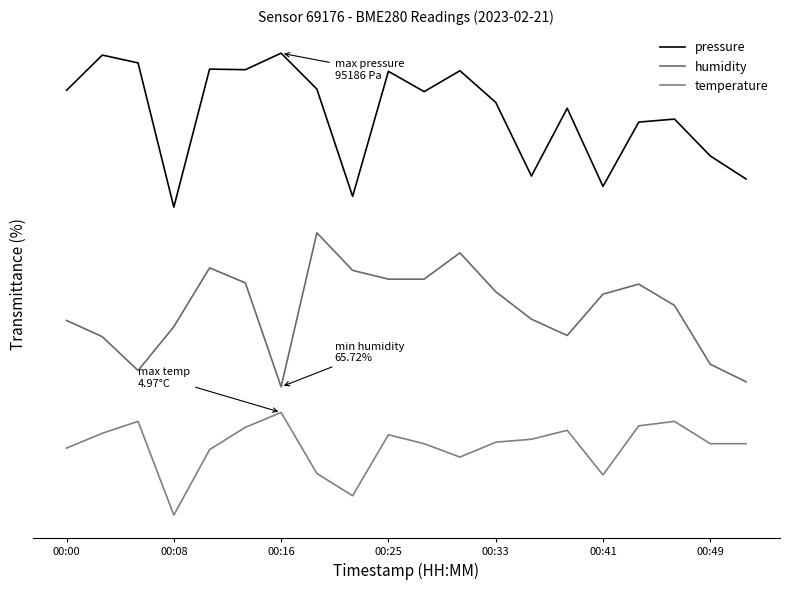

True or false: pressure and humidity intersect in this chart.

False